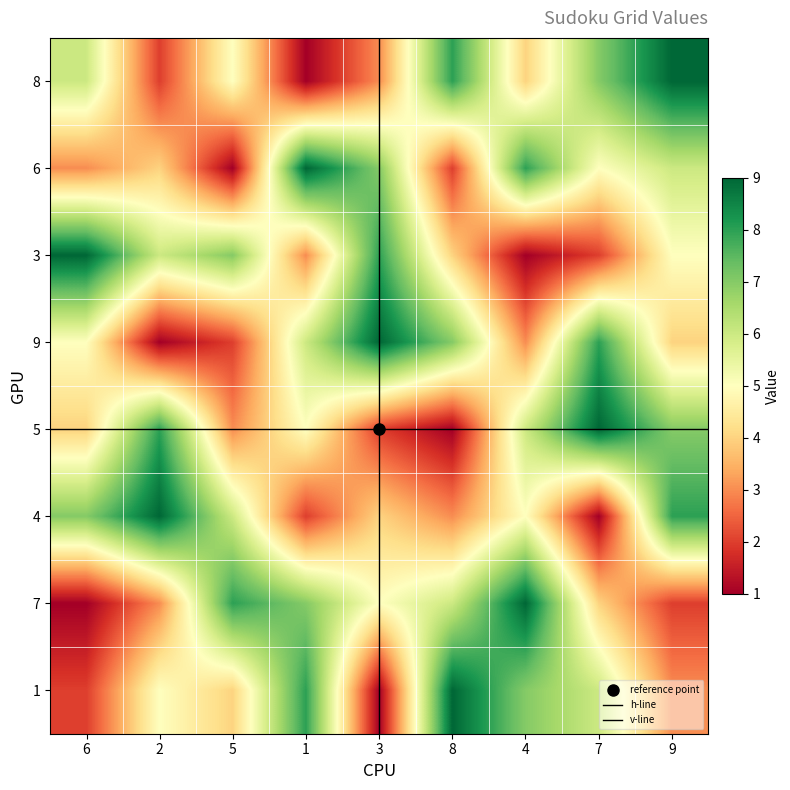

List the series in order of their peak value, lowest first.

8, 6, 3, 9, 5, 4, 7, 1